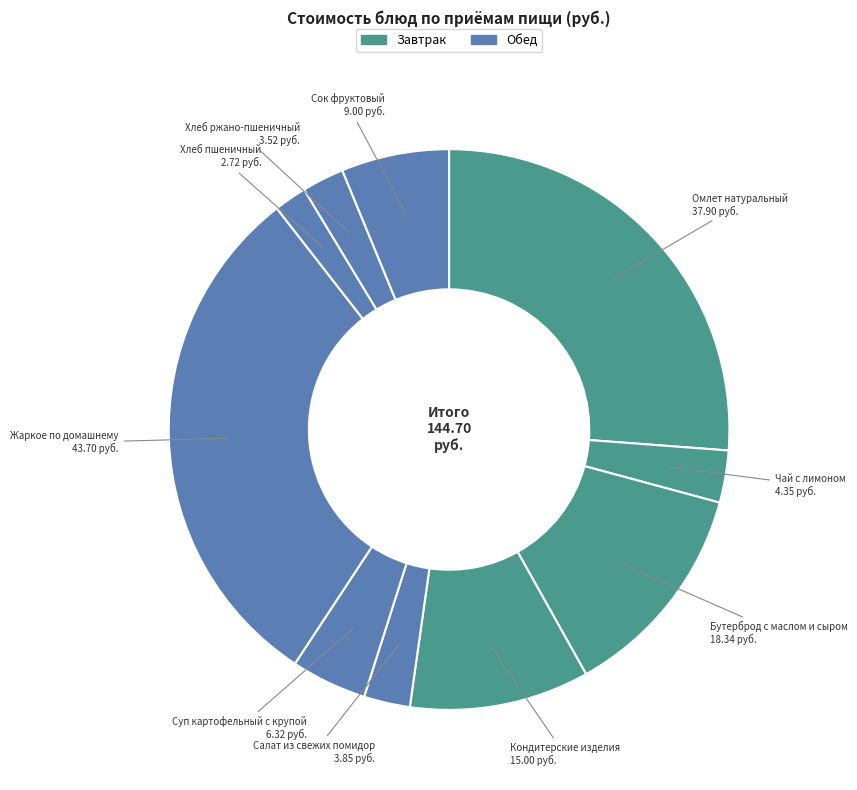

Does Суп картофельный с крупой represent more than half of the total?

No